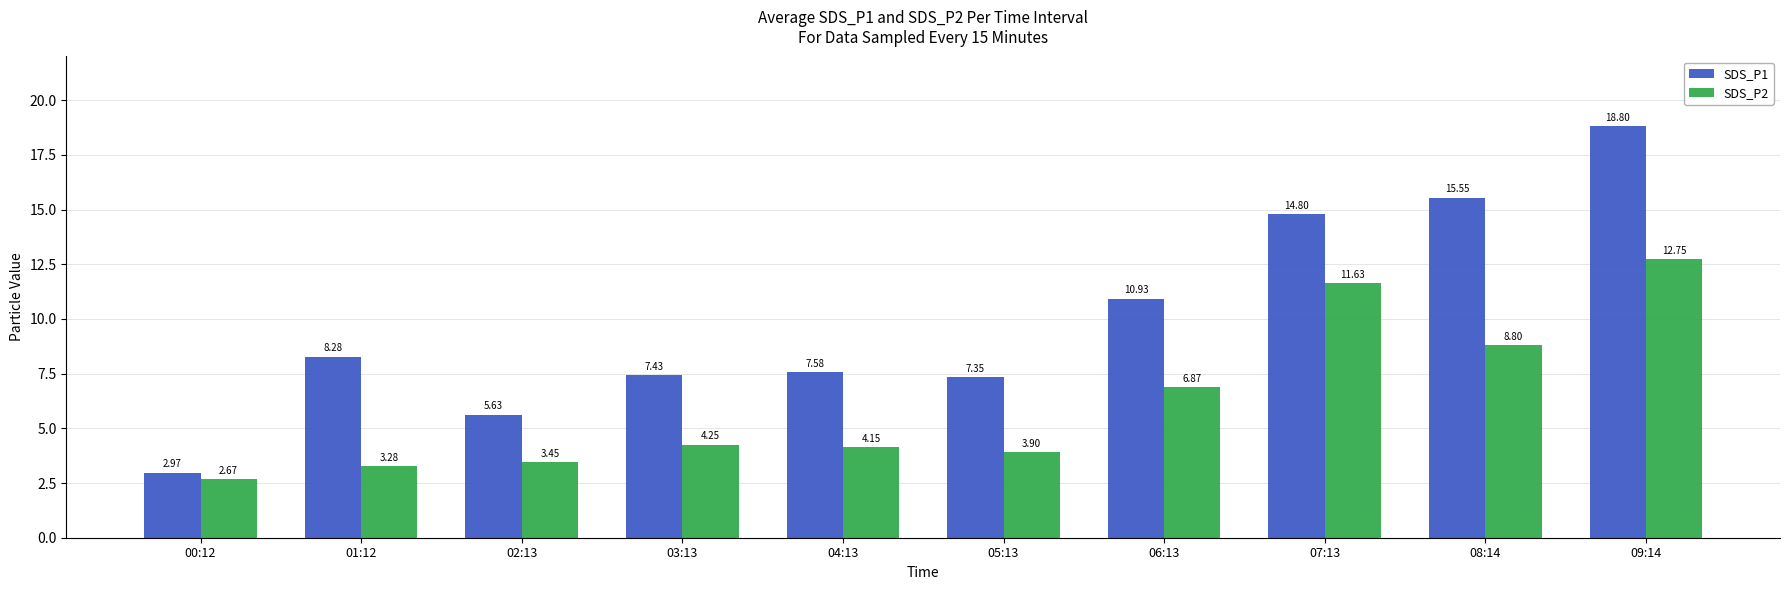

Is it true that SDS_P1 equals 11.6 at 01:12?

False